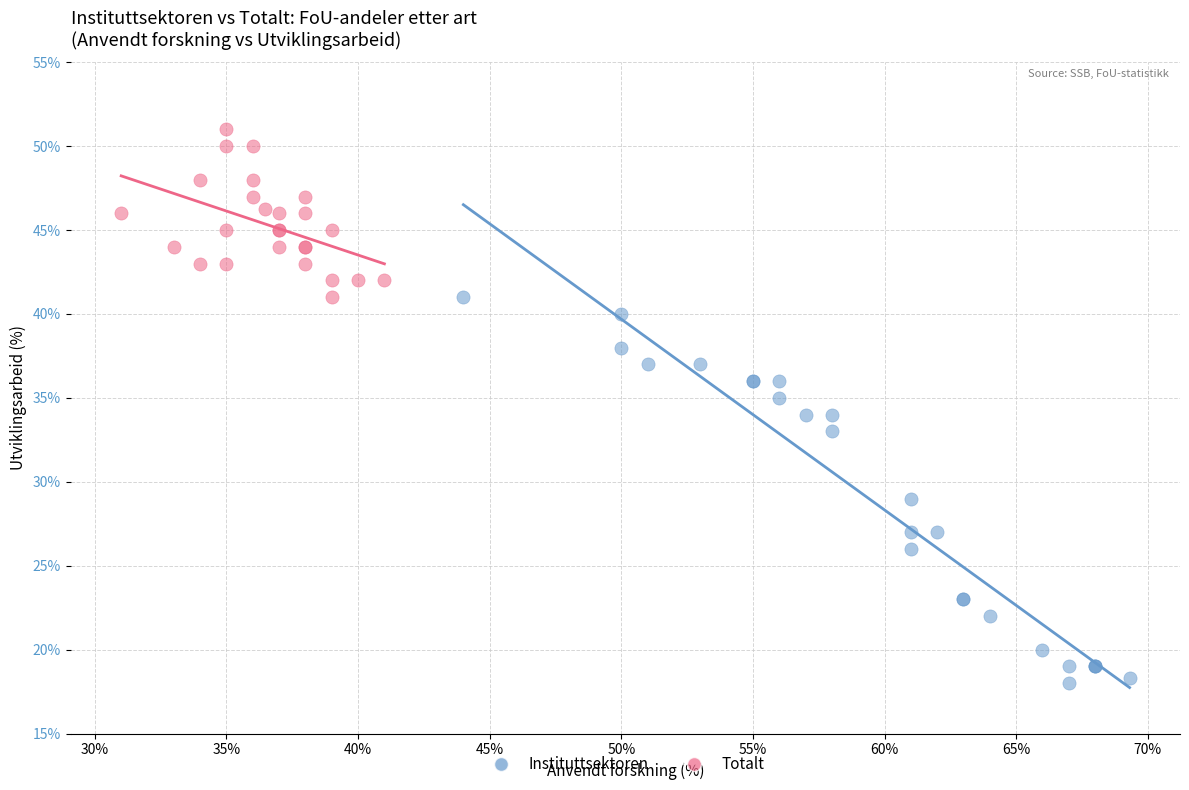

Which series has the widest spread of Y values?

Instituttsektoren